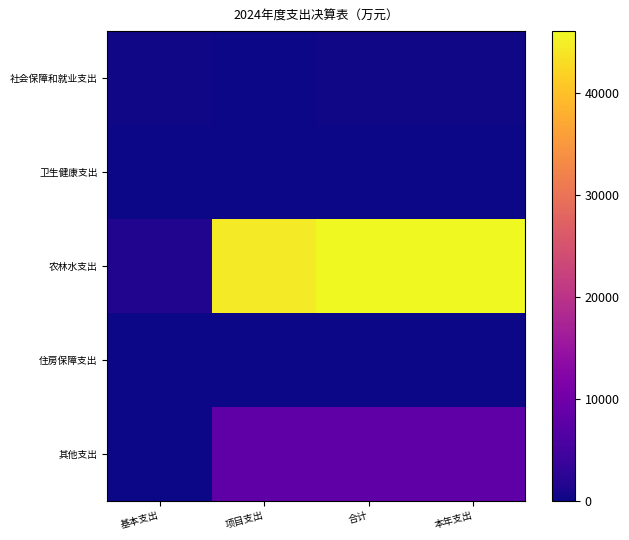

Reading left to right, transcribe all the data shown in this chart.

社会保障和就业支出: 基本支出=315.6	项目支出=0.0	合计=315.6	本年支出=315.6
卫生健康支出: 基本支出=94.7	项目支出=0.0	合计=94.7	本年支出=94.7
农林水支出: 基本支出=1608.2	项目支出=44443.7	合计=46051.9	本年支出=46051.9
住房保障支出: 基本支出=157.0	项目支出=0.0	合计=157.0	本年支出=157.0
其他支出: 基本支出=0.0	项目支出=8001.1	合计=8001.1	本年支出=8001.1